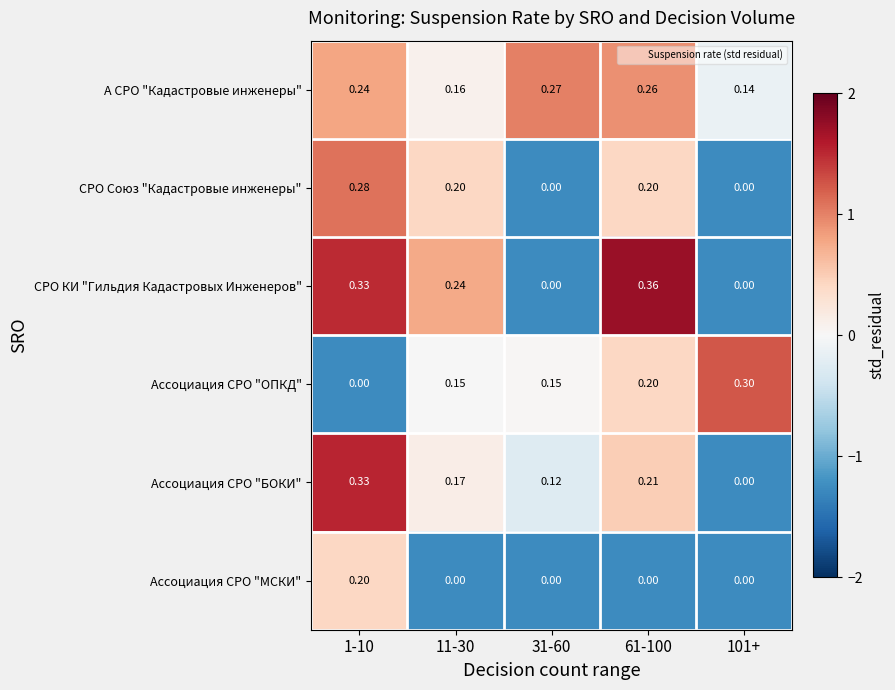

Which series has the largest total across all categories?

А СРО "Кадастровые инженеры"